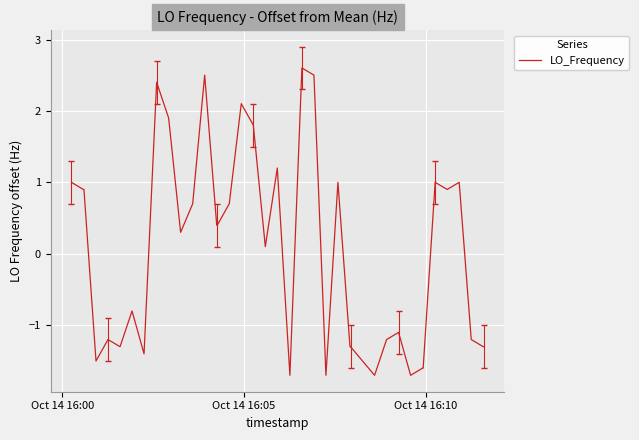

Reading left to right, list all the values displayed in this chart.

1.0	0.9	0.9	-1.5	-1.2	-1.3	-0.8	-1.4	2.4	1.9	0.3	0.7	2.5	0.4	0.4	0.7	2.1	1.8	0.1	1.2	-1.7	2.6	2.5	-1.7	1.0	-1.3	-1.3	-1.5	-1.7	-1.2	-1.1	-1.7	-1.6	-1.6	1.0	0.9	1.0	-1.2	-1.3	-1.3